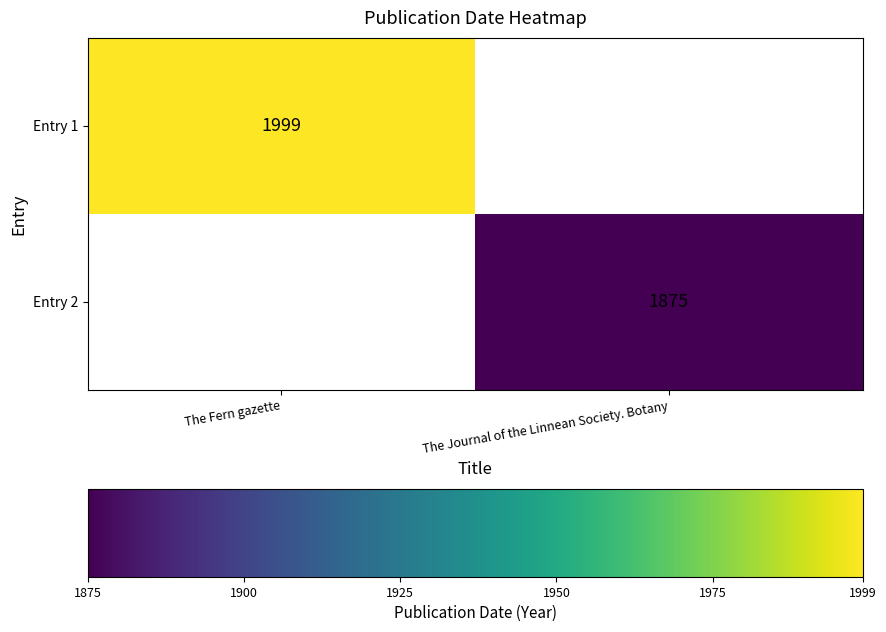

The Entry 1 series shows 2659.3 at The Fern gazette. True or false?

False